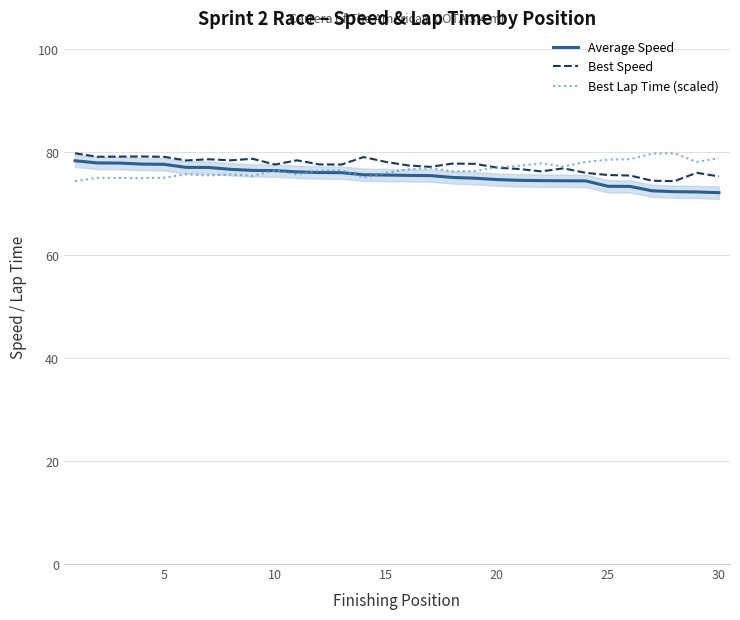

What is the sum of all Best Lap Time (scaled) values?

2300.7